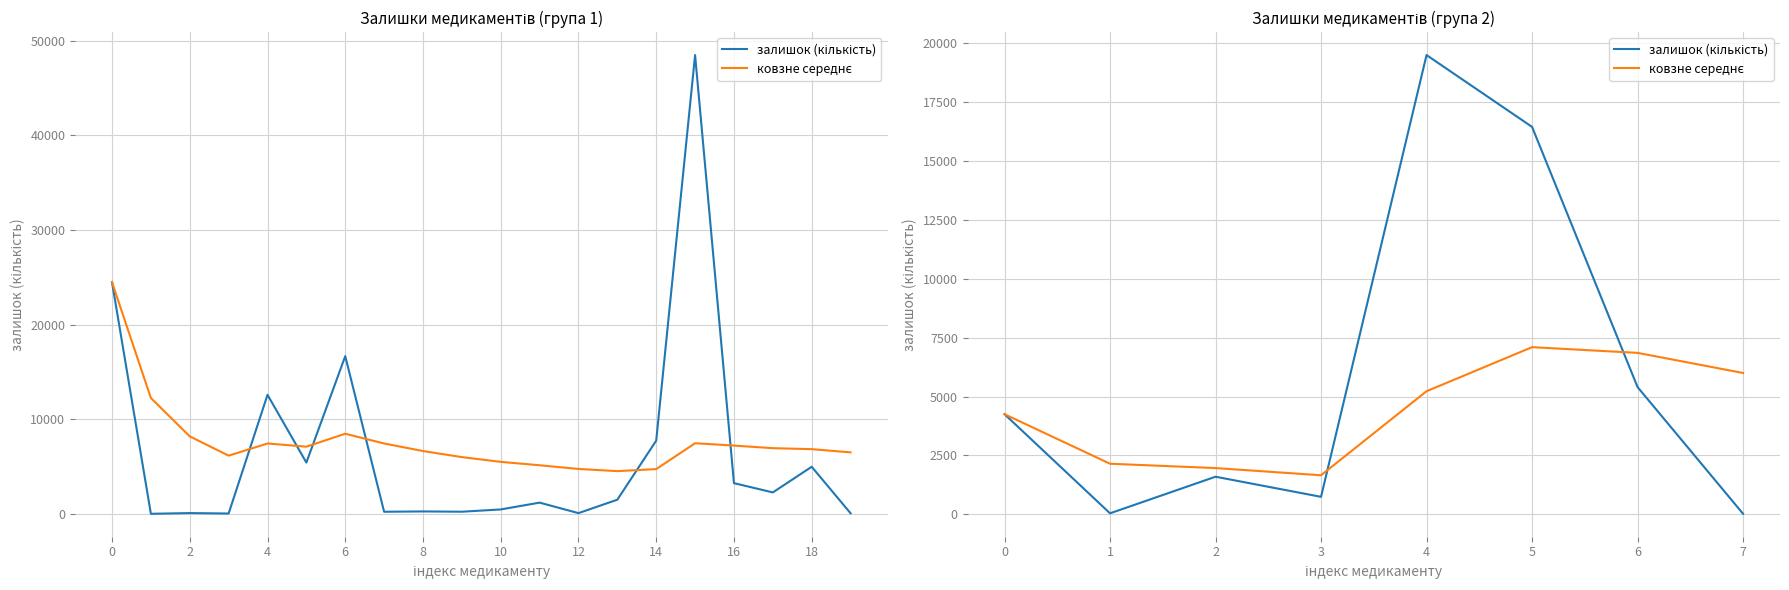

How many interior local peaks does the ковзне середнє series have?

1